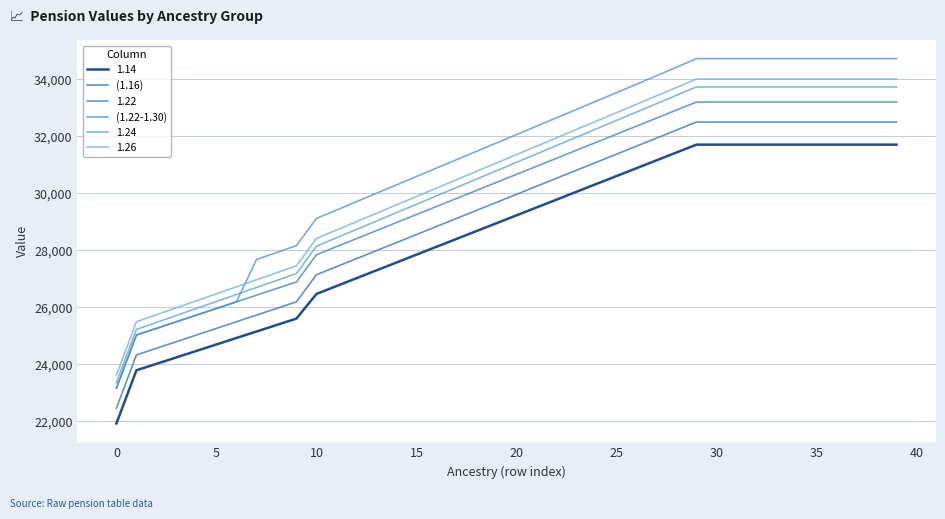

Is this an area chart (filled region under the line)?

No